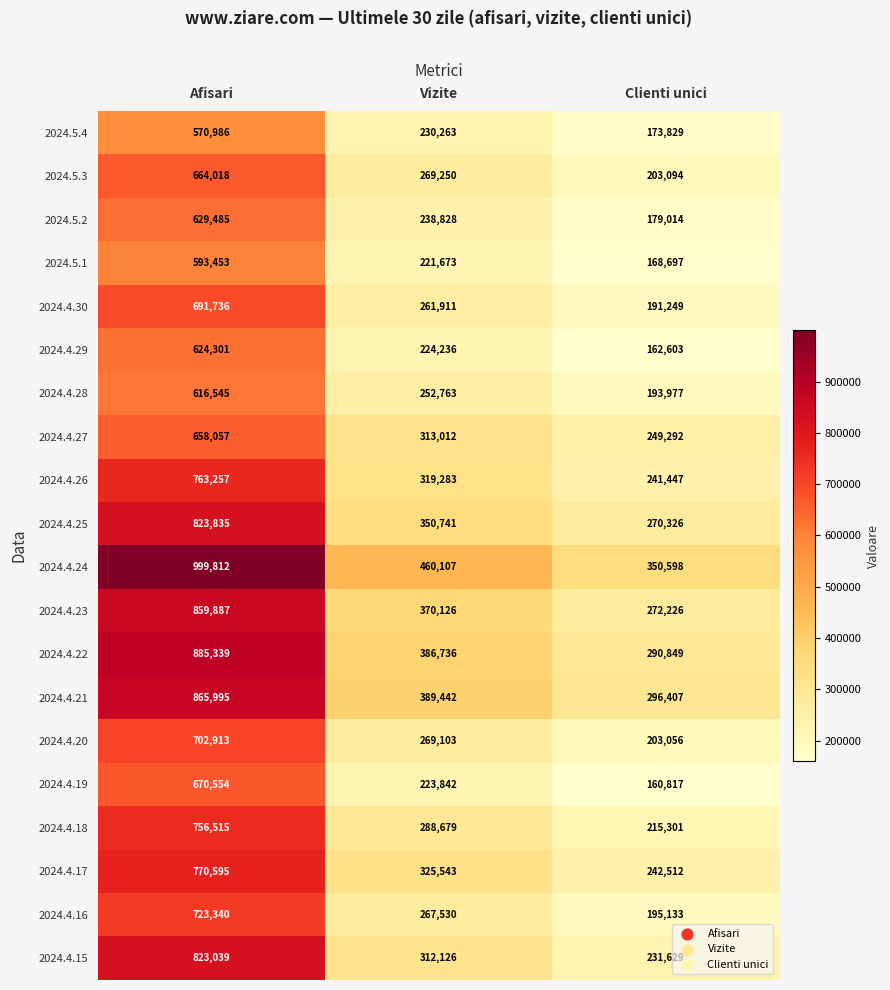

The 2024.4.30 series shows 191249 at Clienti unici. True or false?

True